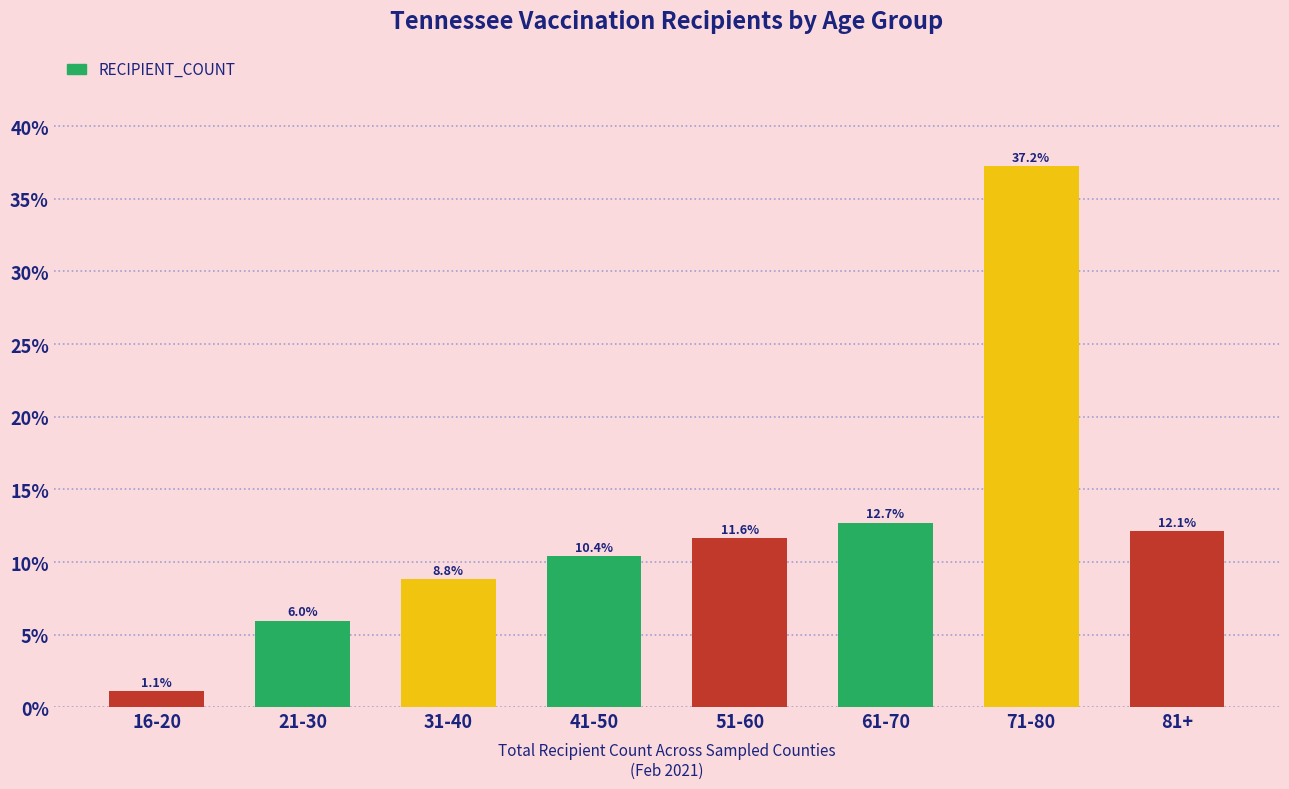

Does the chart contain stacked bars?

No